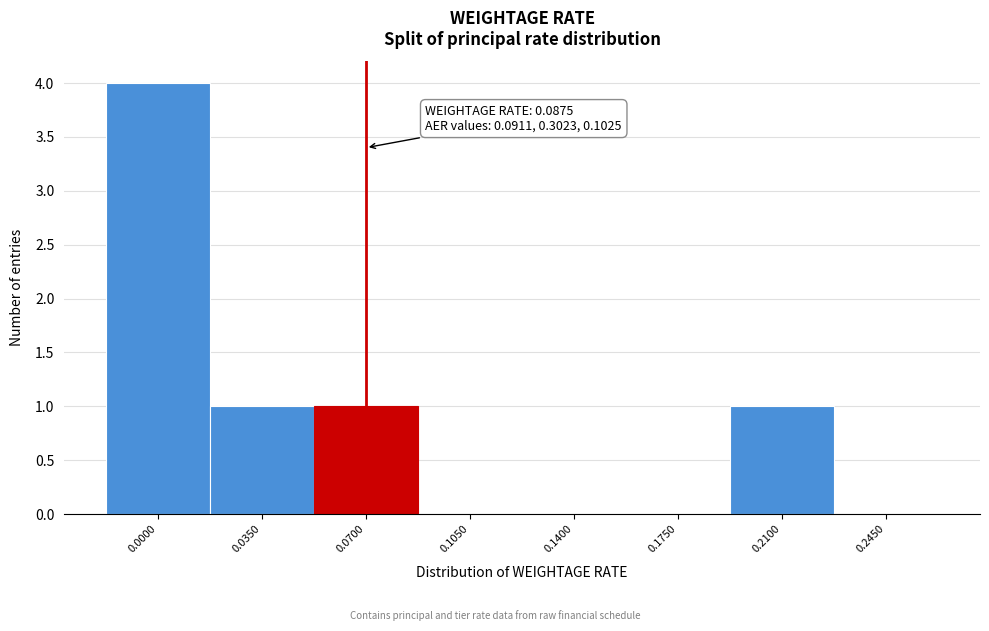

Reading left to right, extract all data points from this chart.

0.0000=4	0.0350=1	0.0700=1	0.1050=0	0.1400=0	0.1750=0	0.2100=1	0.2450=0